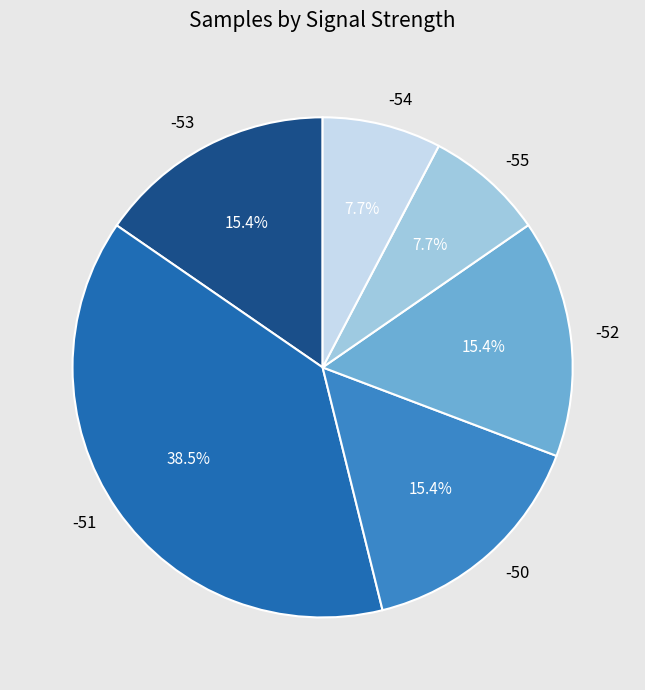

Is it true that -53 is 1% of the pie?

False